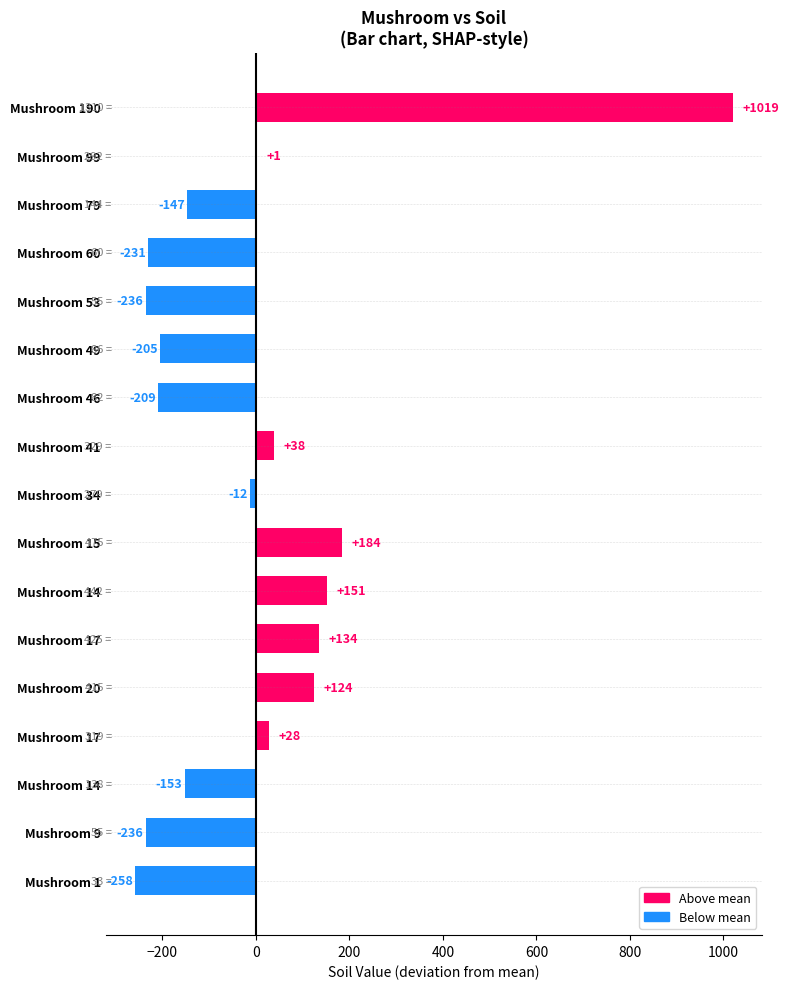

How many series are shown in this chart?

1